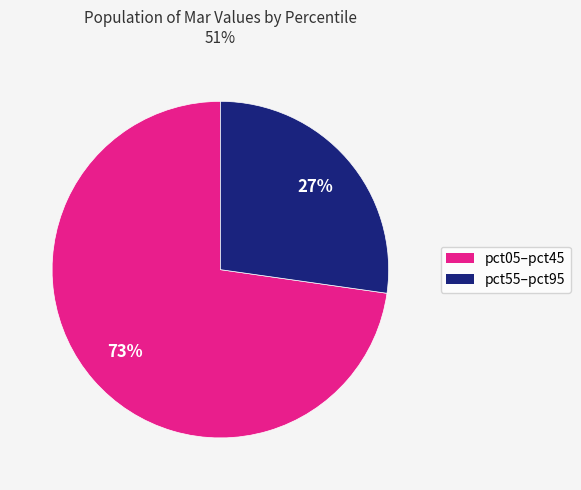

To the nearest percent, what is the average slice percentage?

50%